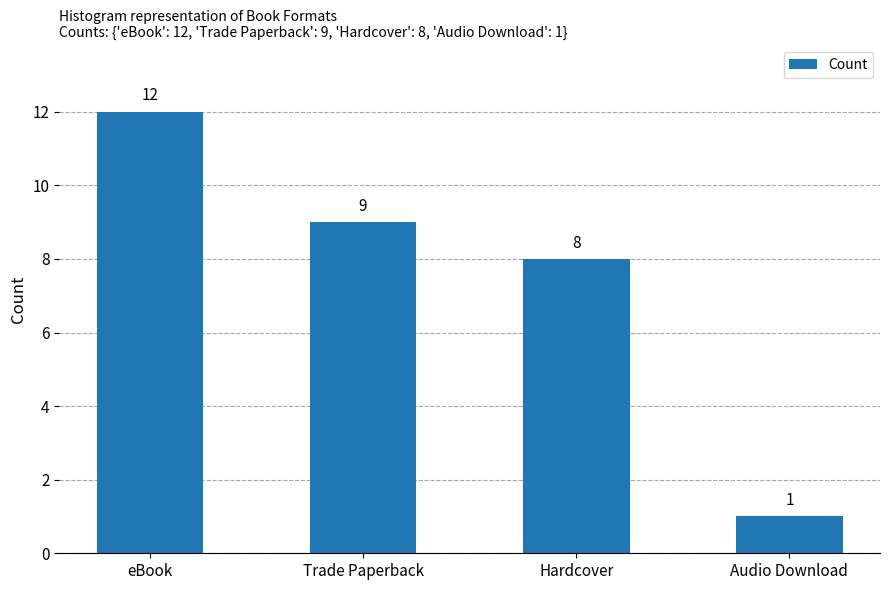

What is the label of the 2nd bar from the left?

Trade Paperback